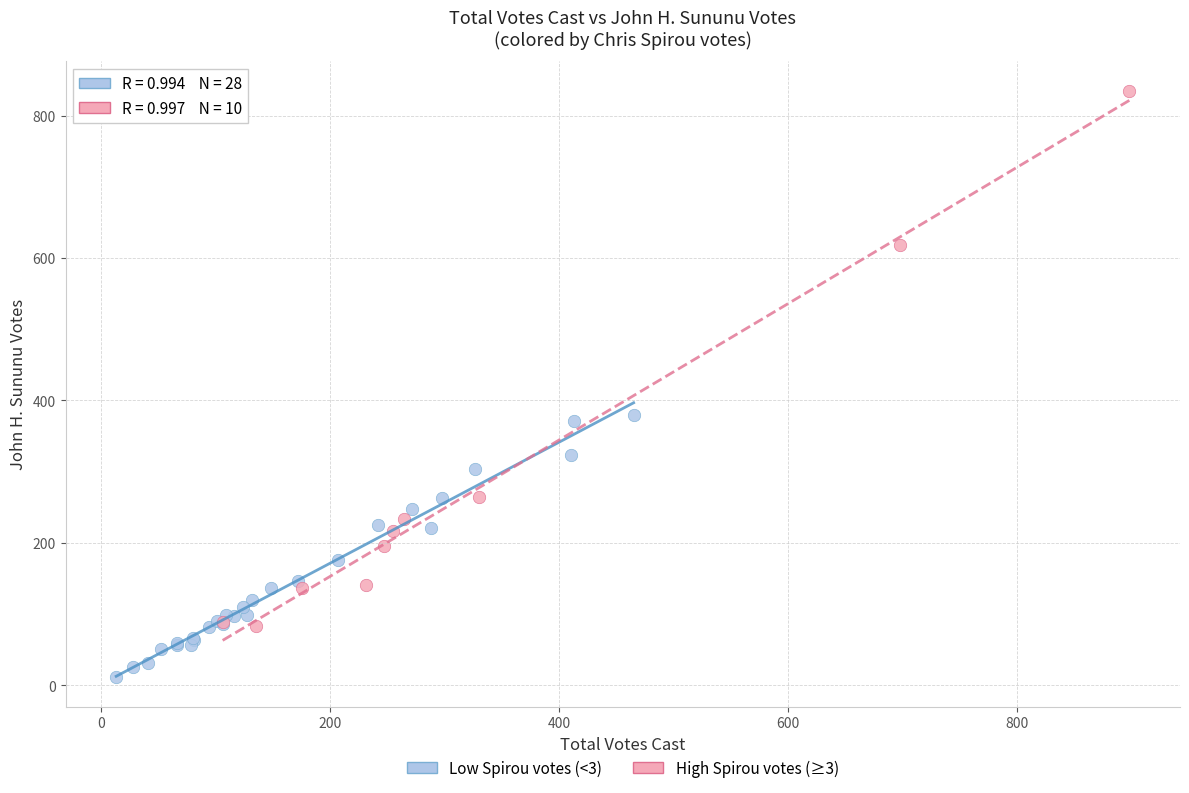

Which series contains the lowest Y value?

Low Spirou votes (<3)